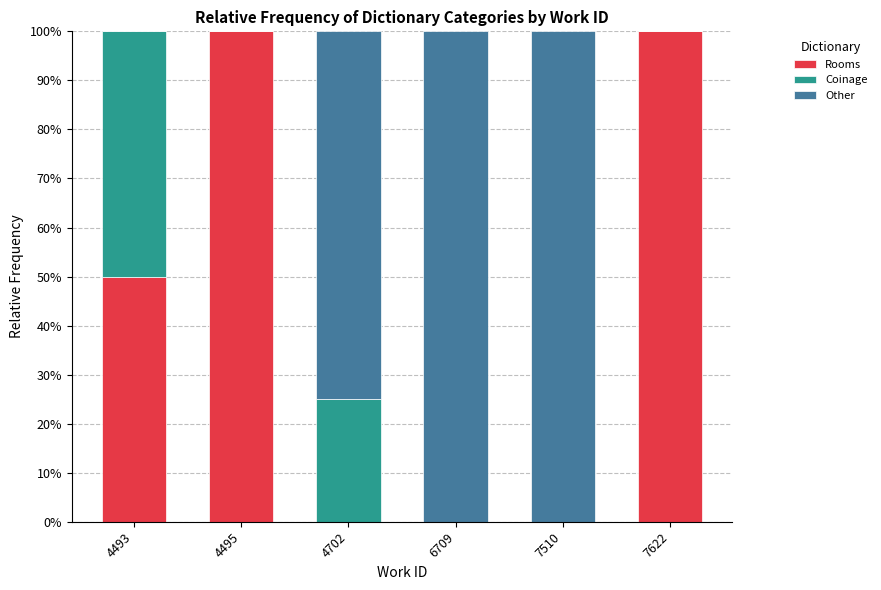

The Rooms series shows 48 at 4495. True or false?

False